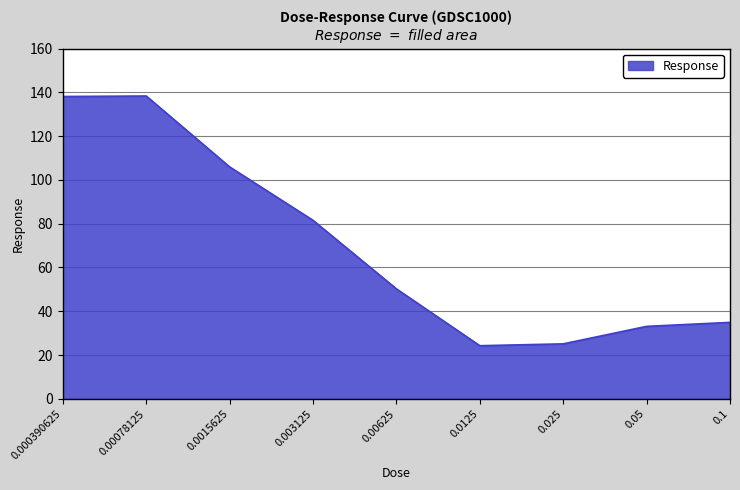

The chart shows a value of 140.4 at 0.0015625. True or false?

False